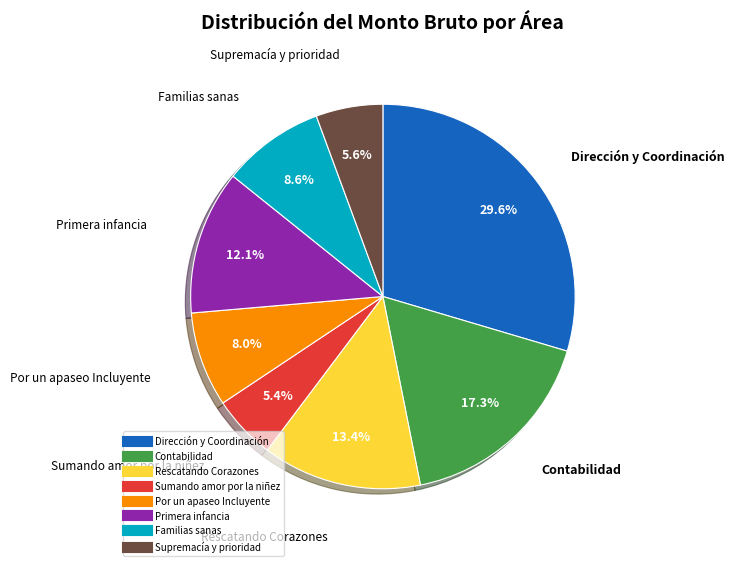

Does any single category account for the majority?

No